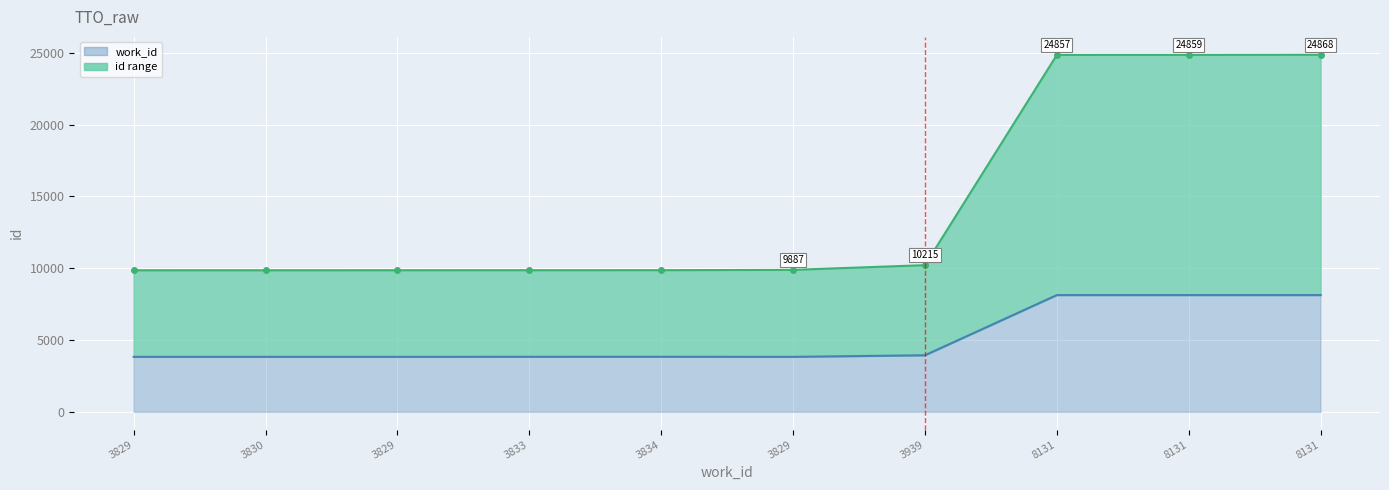

List the labels in order of value, largest first.

8131, 8131, 8131, 3939, 3829, 3834, 3833, 3829, 3830, 3829